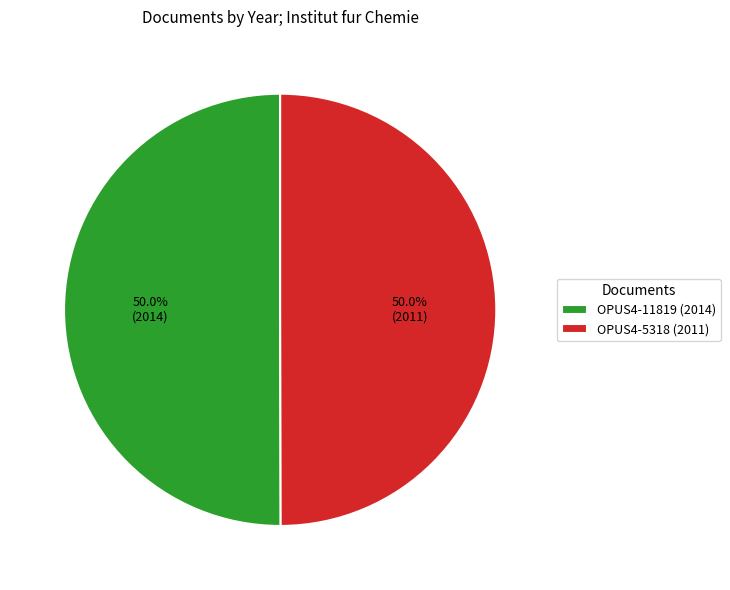

What percentage is the OPUS4-11819 (2014) slice, to the nearest percent?

50%